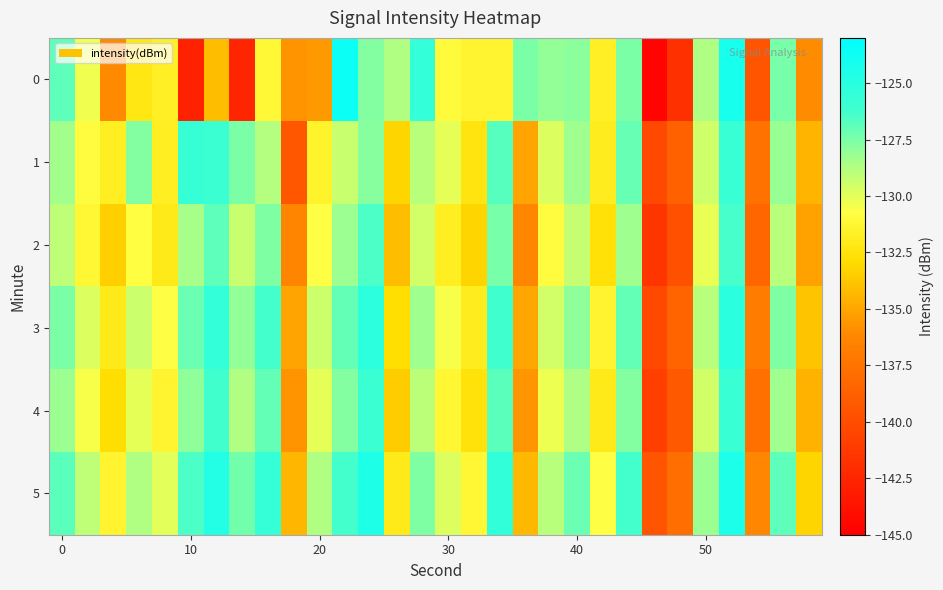

How many categories are shown in the chart?

30